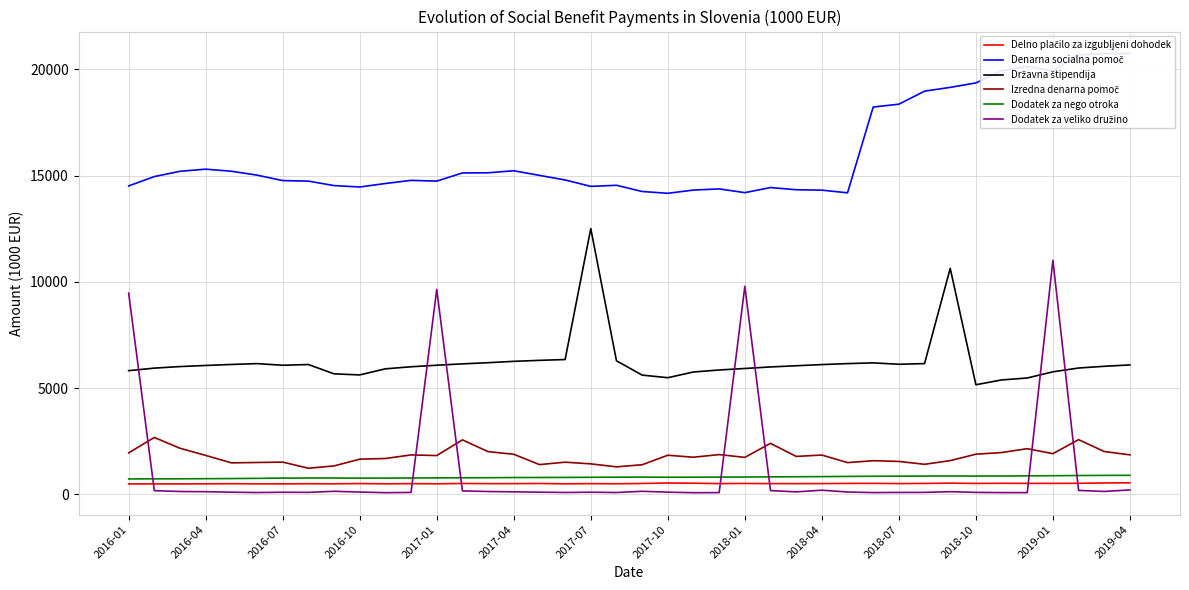

What value does the Delno plačilo za izgubljeni dohodek series have at 2017-01?

501.8